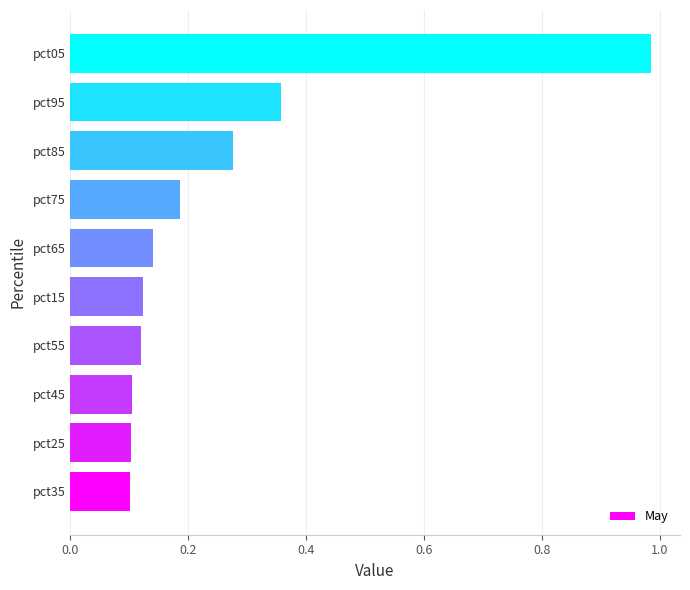

What is the change in value from pct35 to pct95?

+0.3